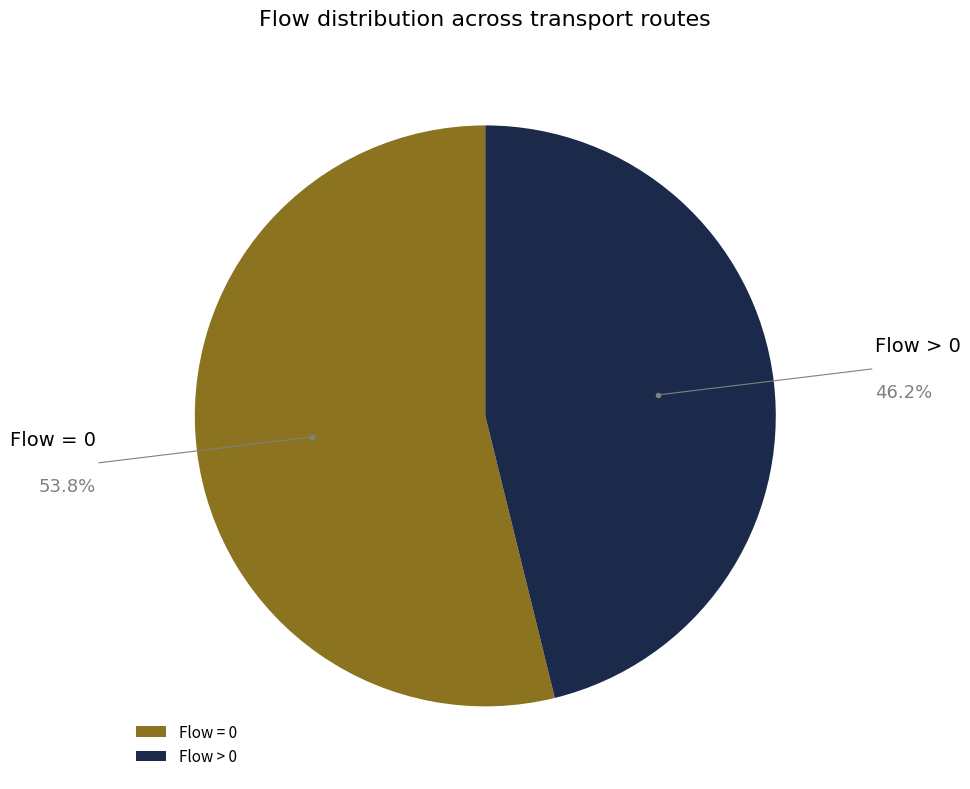

Combined, do Flow > 0 and Flow = 0 account for over 50%?

Yes